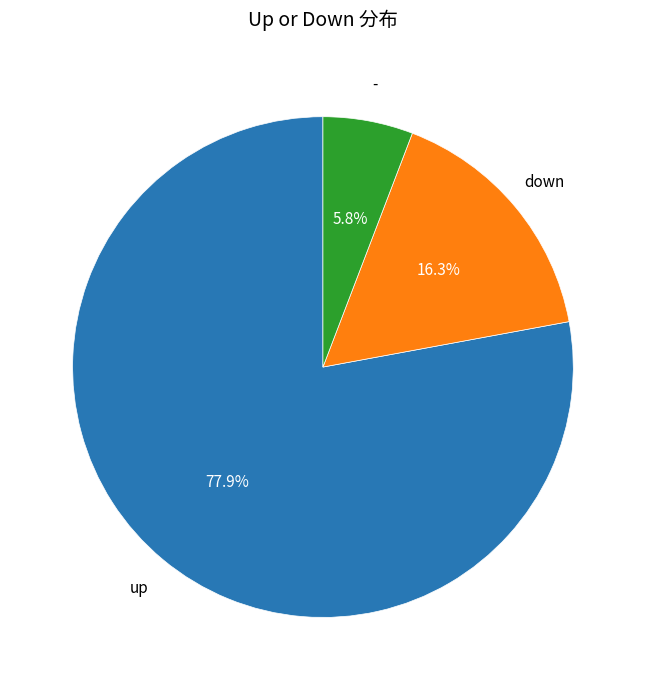

Count the number of slices in the pie.

3